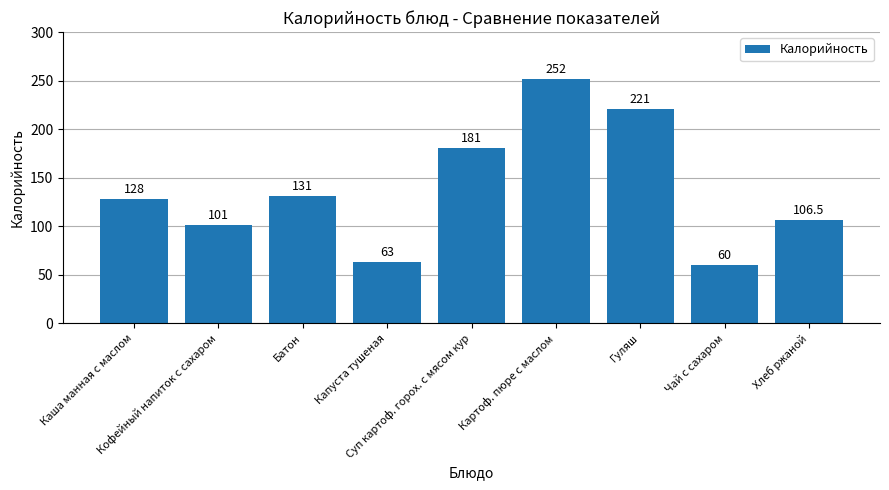

What is the maximum value shown in the chart?

252.0